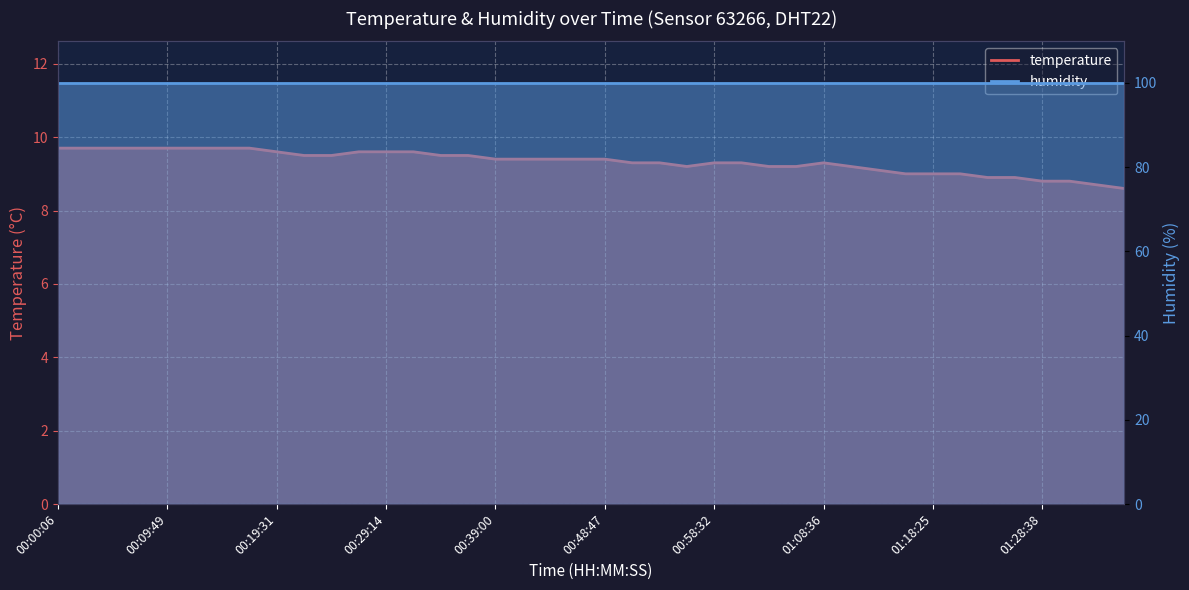

What is the change in value from 00:26:49 to 00:51:13?

-0.3